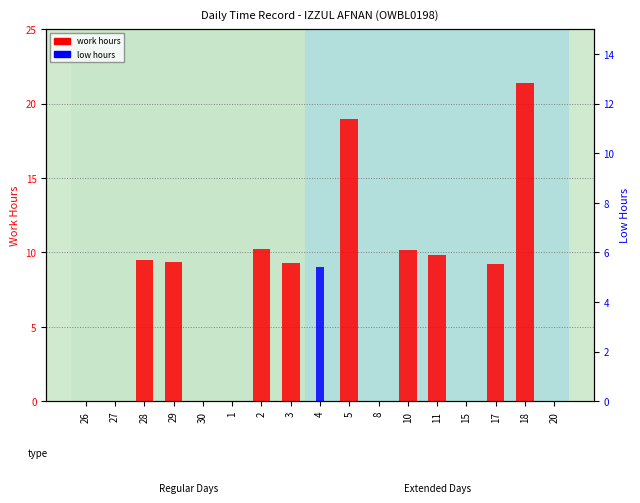

What is the average value of the low hours series?

0.5